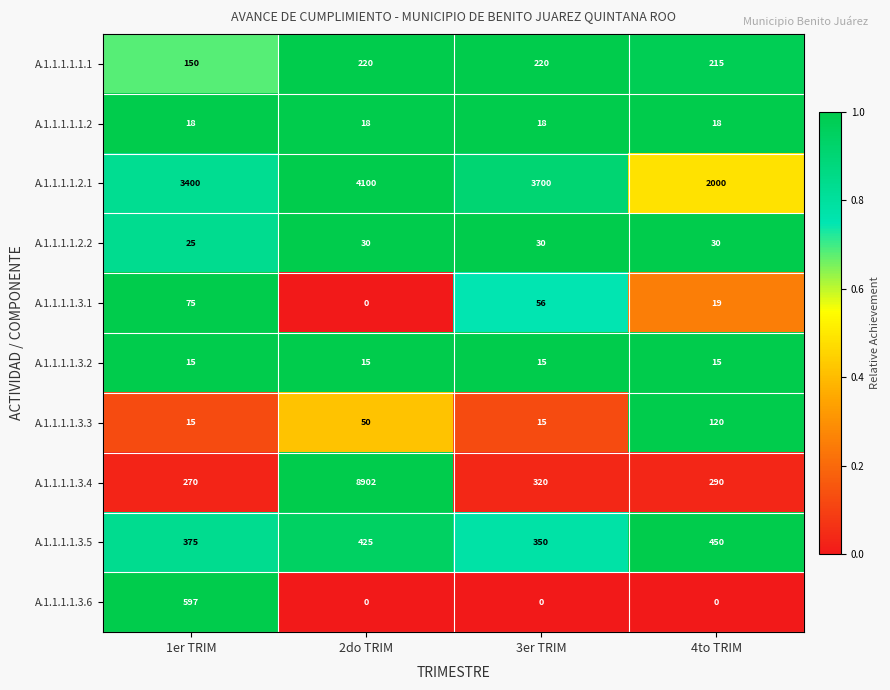

Read the A.1.1.1.1.3.3 value at 2do TRIM, to the nearest 5.

50